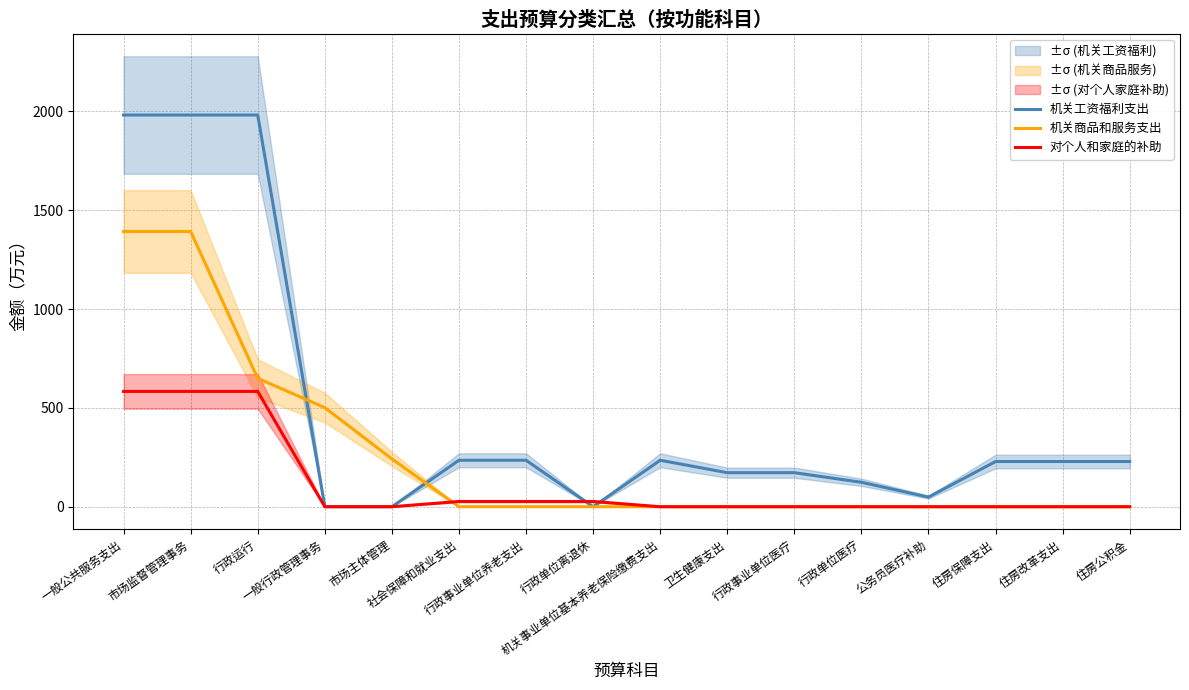

List the series in order of their overall mean, highest first.

机关工资福利支出, 机关商品和服务支出, 对个人和家庭的补助